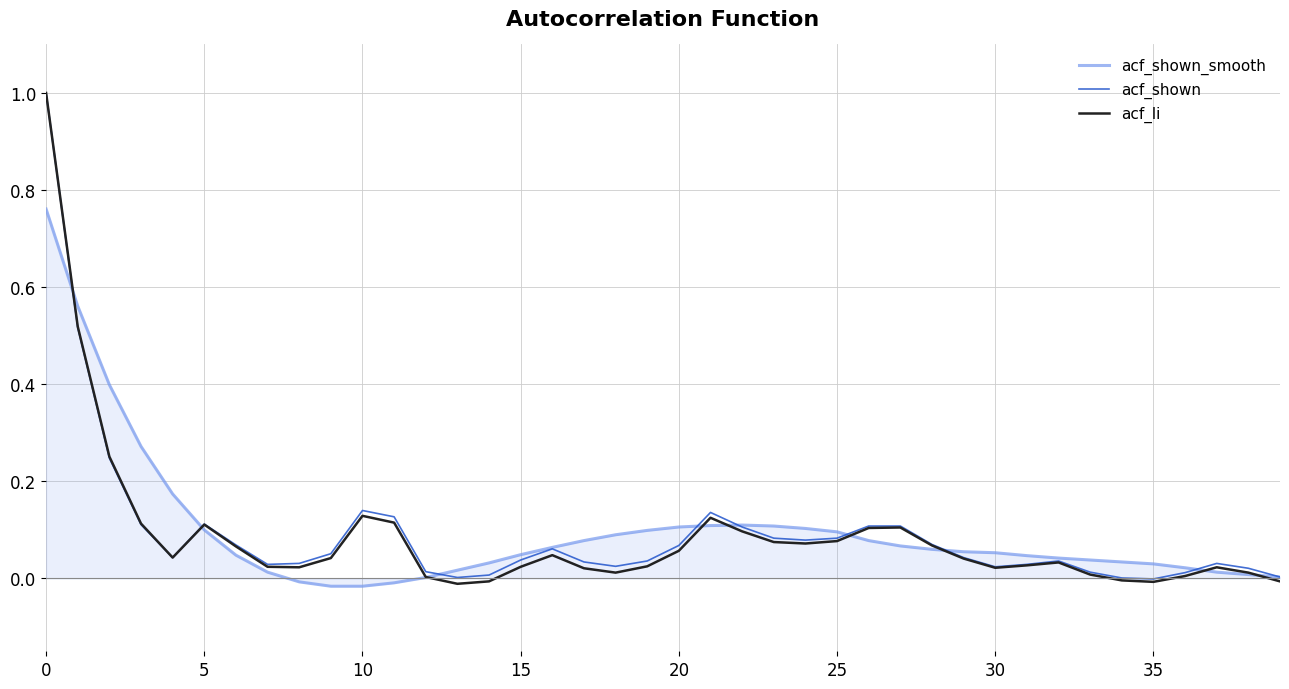

What is the maximum value for acf_li?

1.0